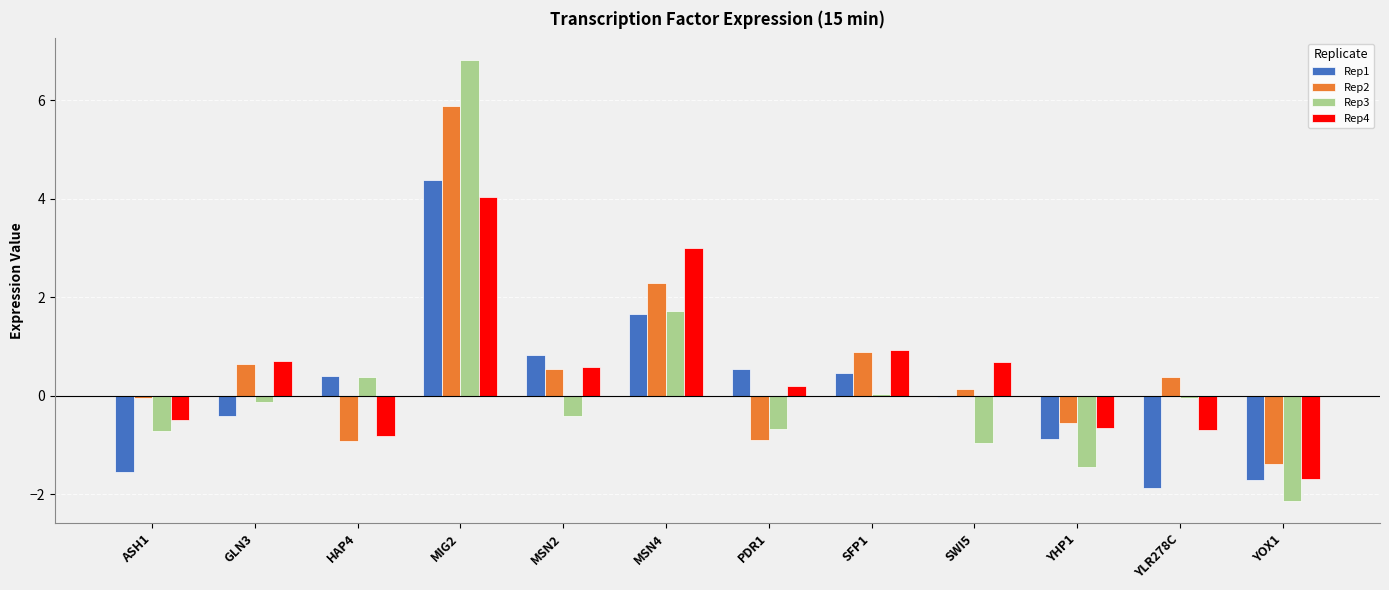

The Rep2 series shows 1.3 at MIG2. True or false?

False